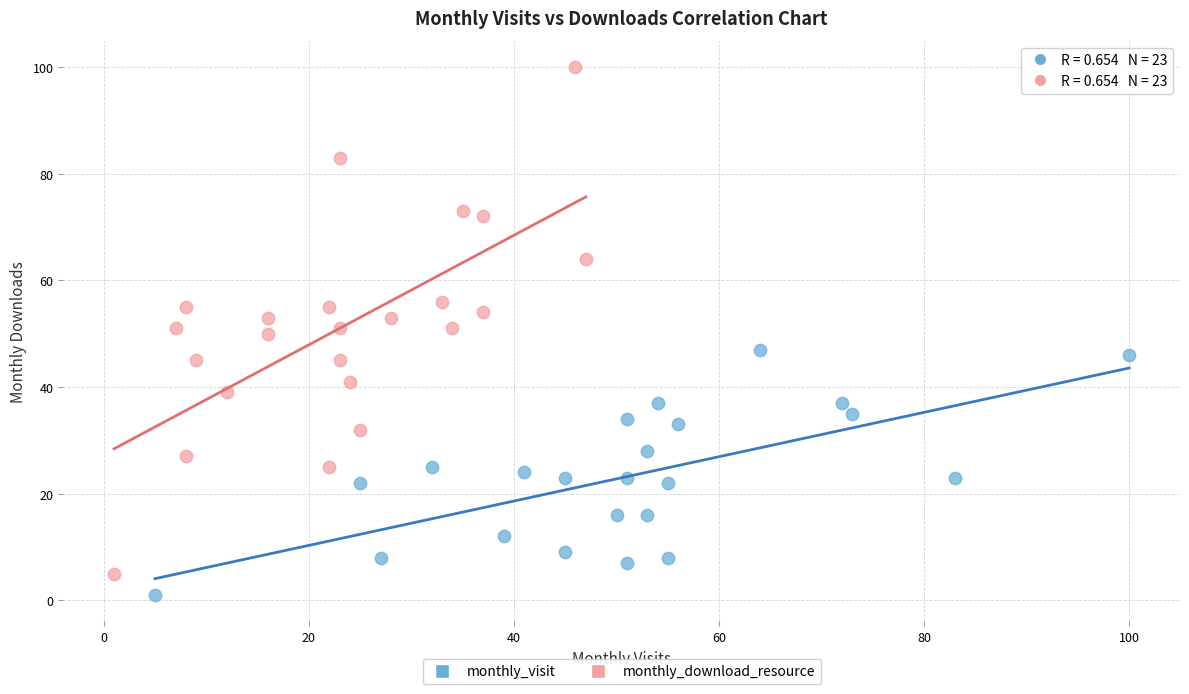

Which series has the largest Y range (max minus min)?

monthly_download_resource